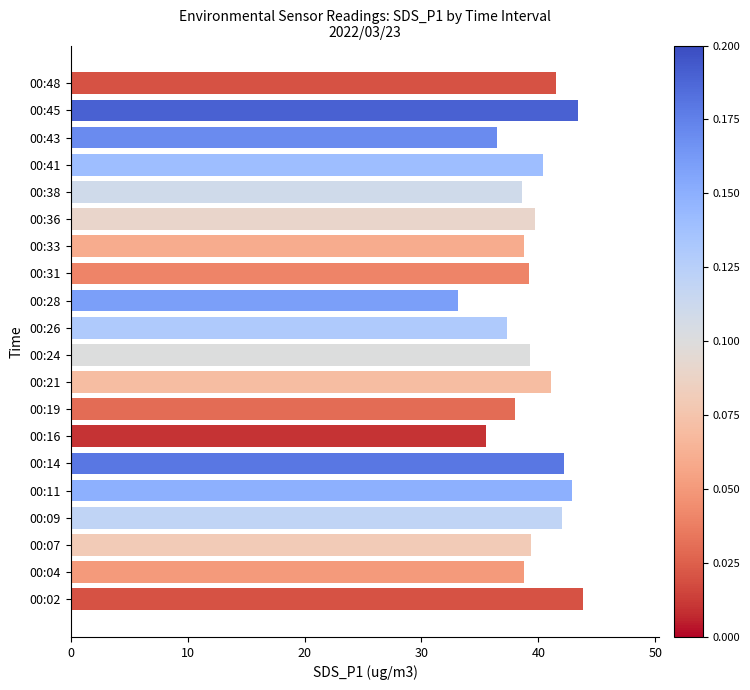

At which label is the value closest to 38?

00:19